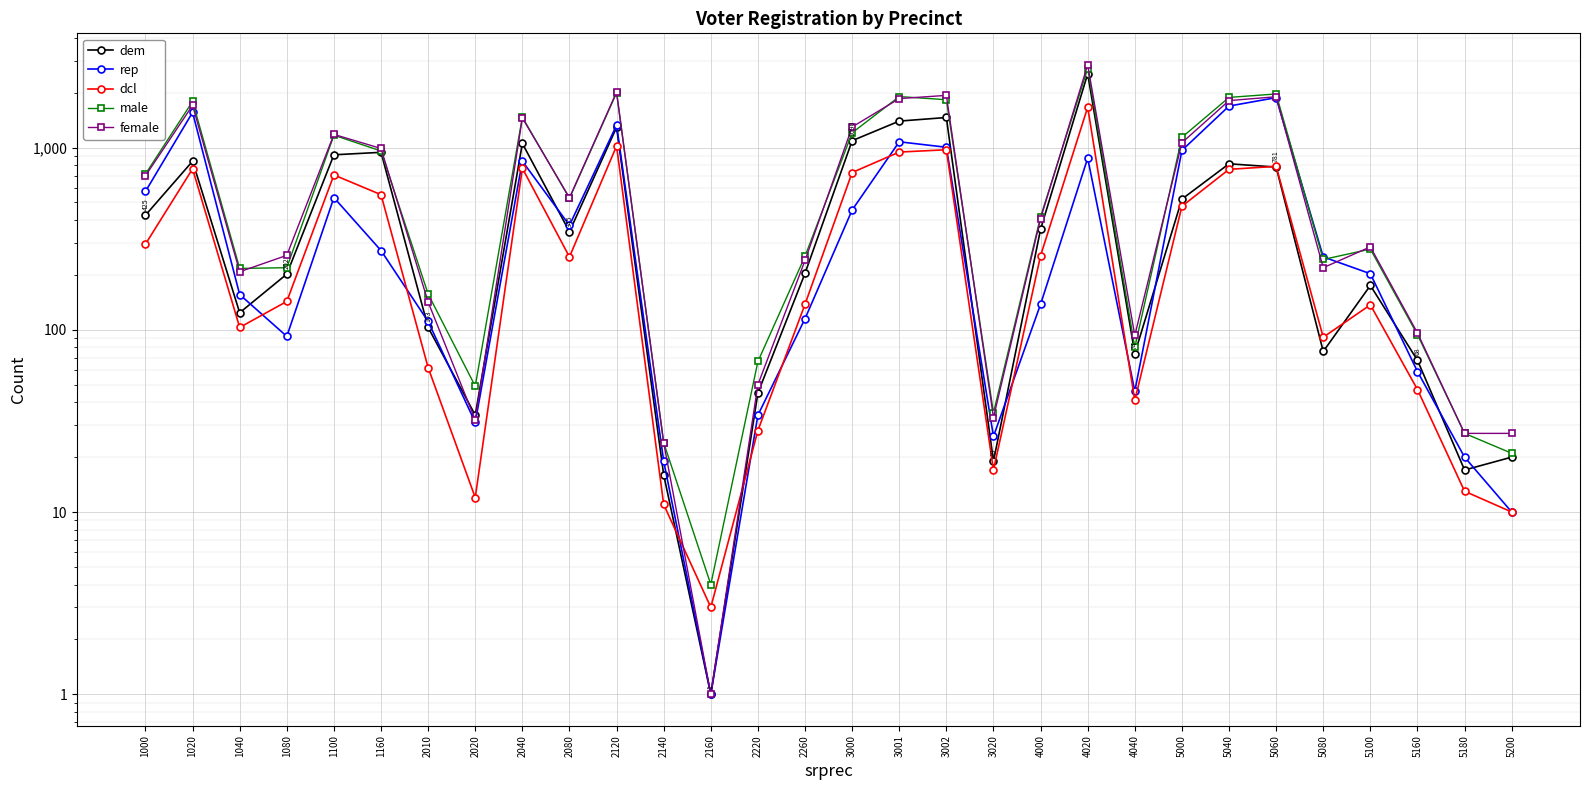

Rank the series by their maximum value, from highest to lowest.

female, male, dem, rep, dcl